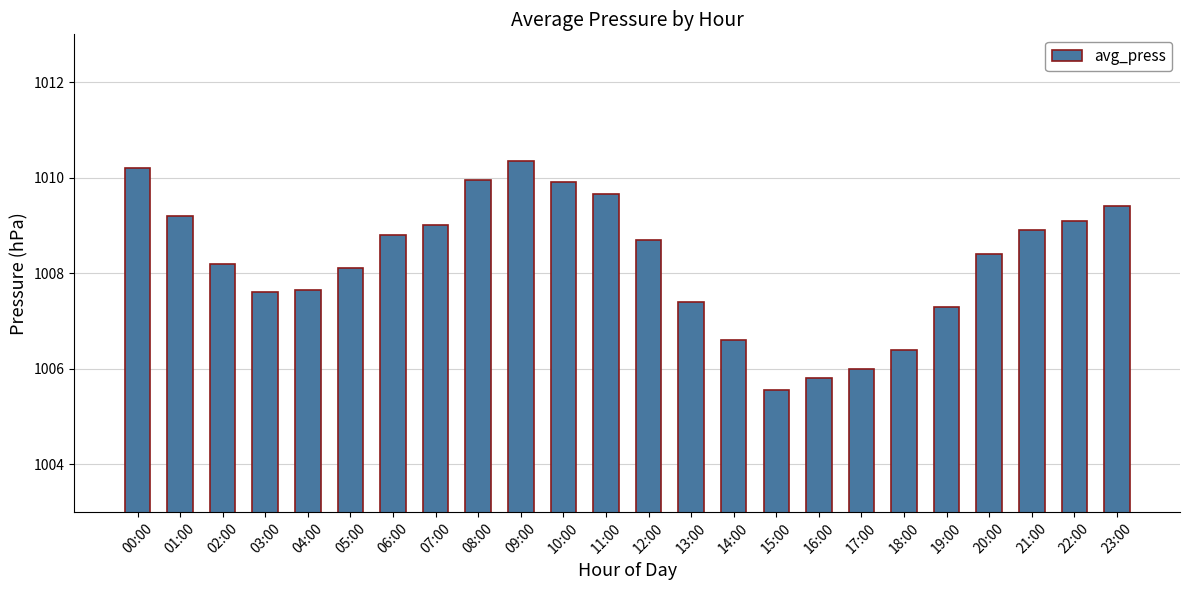

Approximately how many times larger is the value at 23:00 compared to 09:00?

1.0